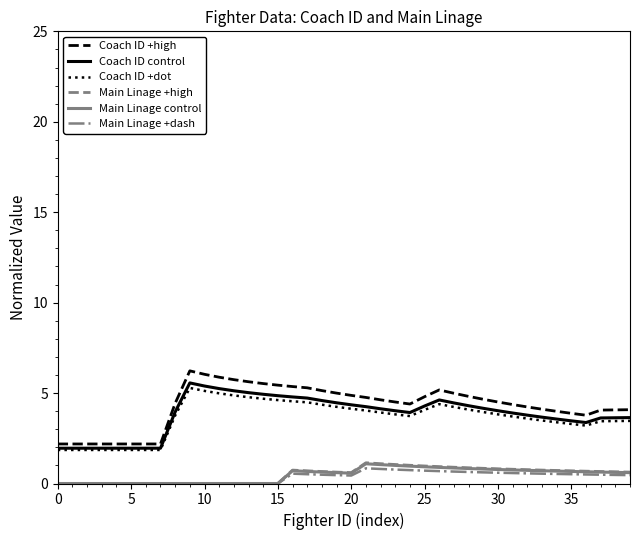

Which series has the widest spread of values?

Coach ID +high